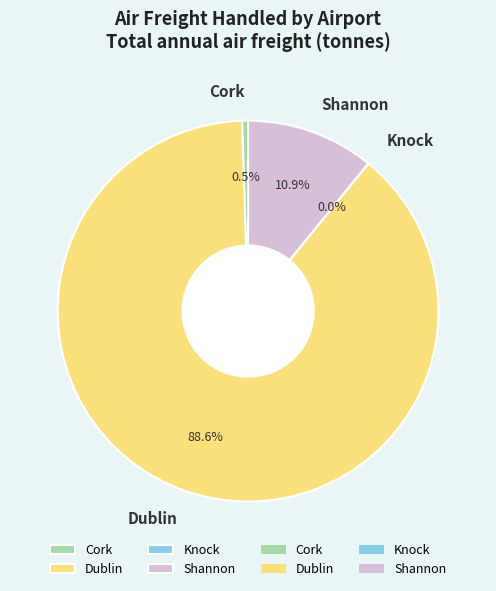

Do Shannon and Cork together represent more than half of the pie?

No